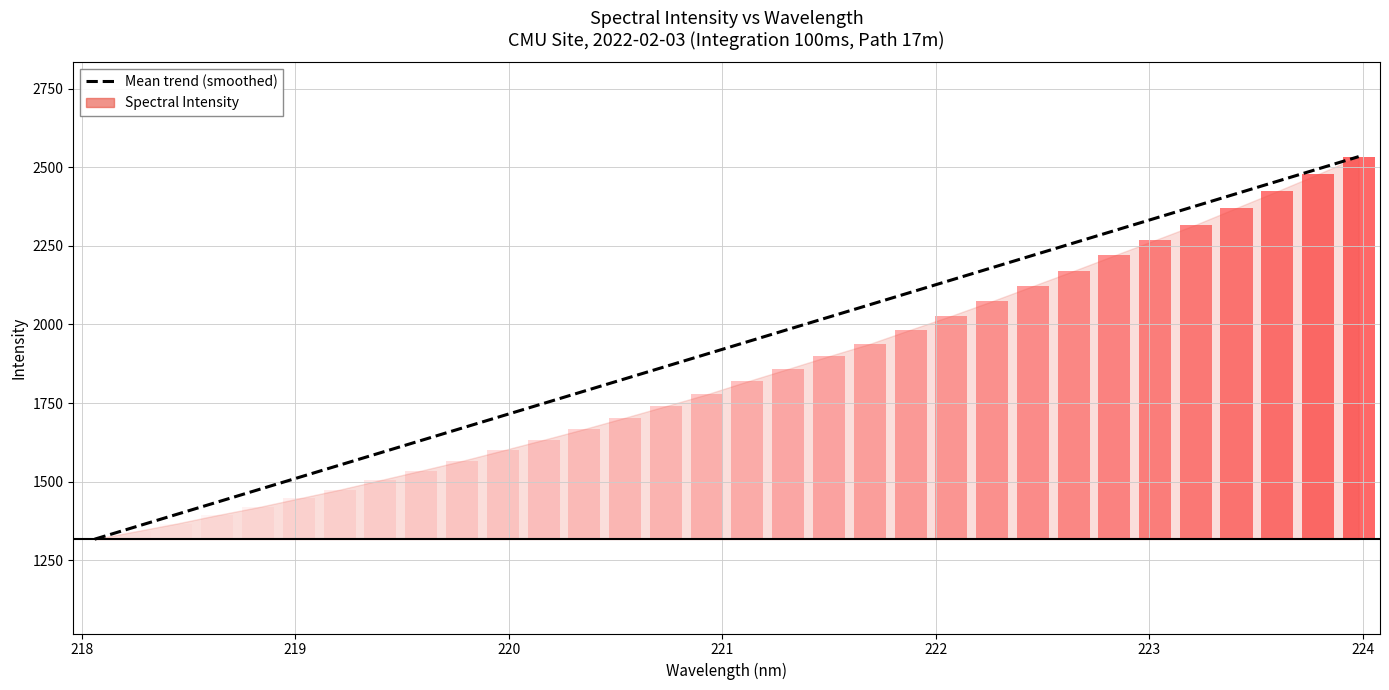

What position from the right is 221?

17